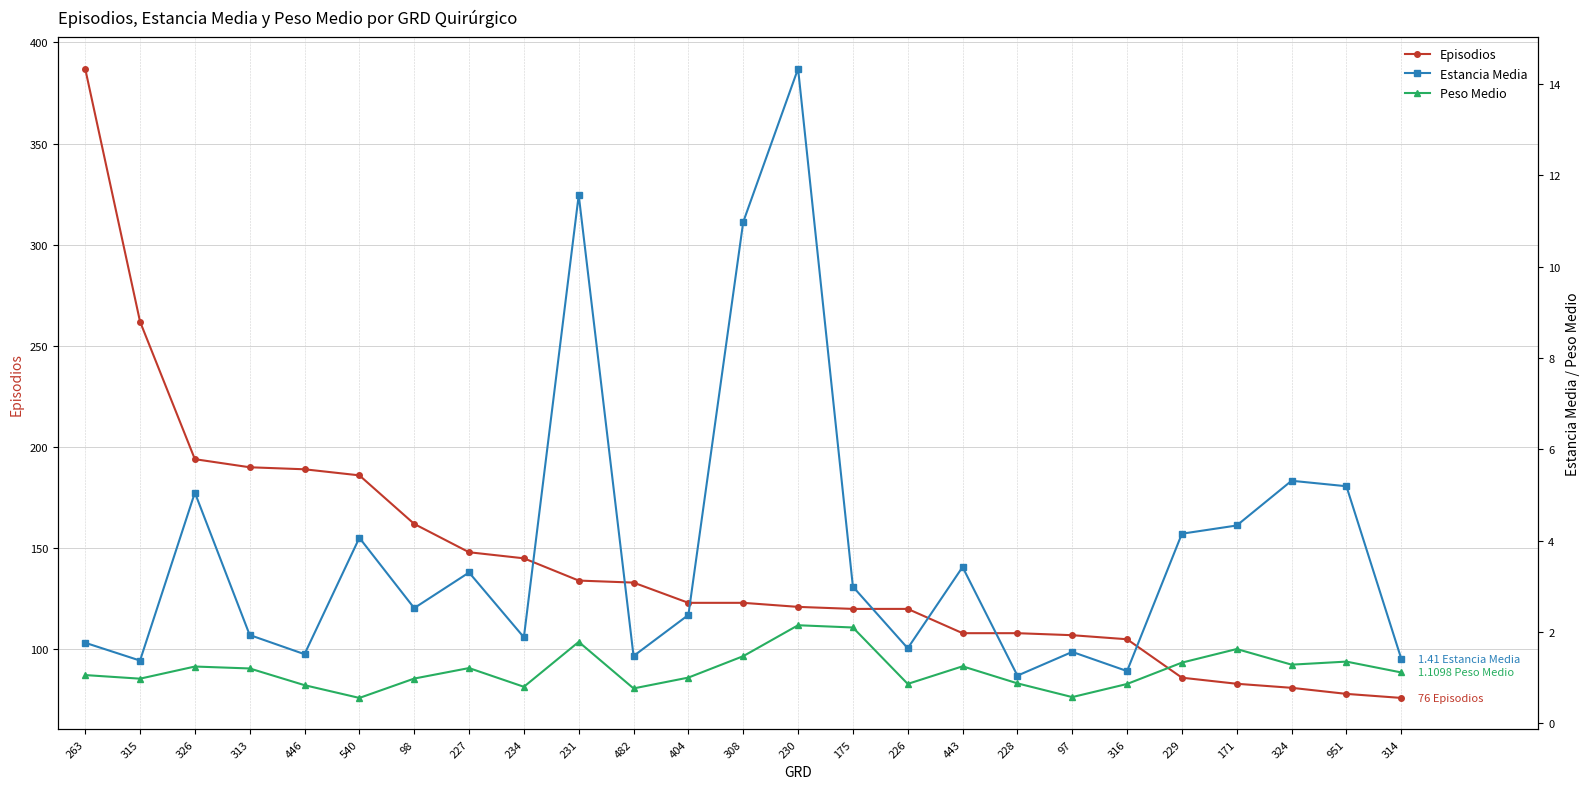

What position from the left is 482?

11